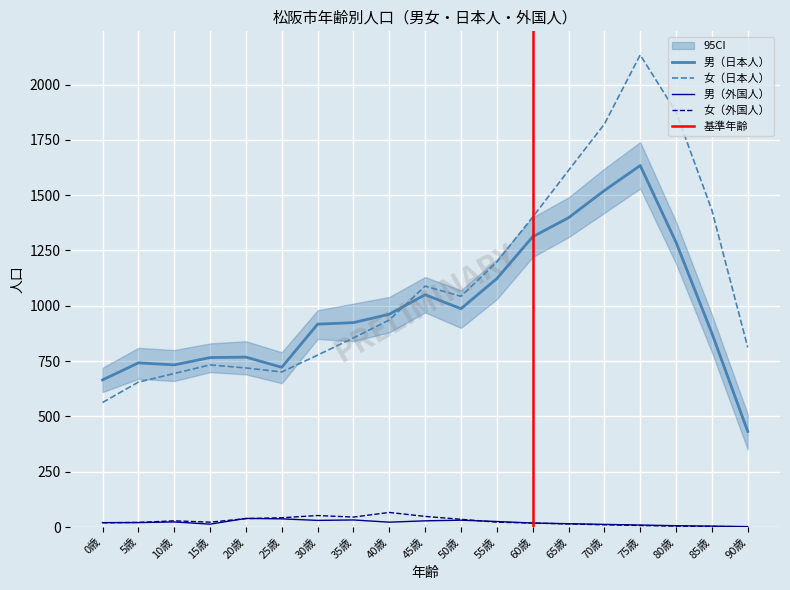

What is the greatest value displayed?

2134